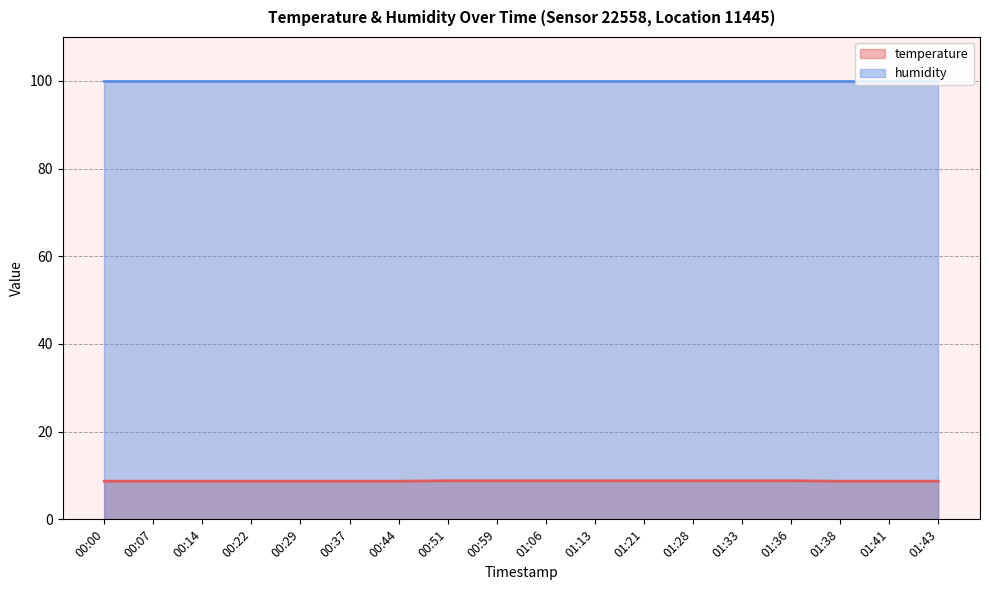

Reading left to right, list all the values displayed in this chart.

8.7	8.7	8.7	8.7	8.7	8.7	8.7	8.8	8.8	8.8	8.8	8.8	8.8	8.8	8.8	8.7	8.7	8.7